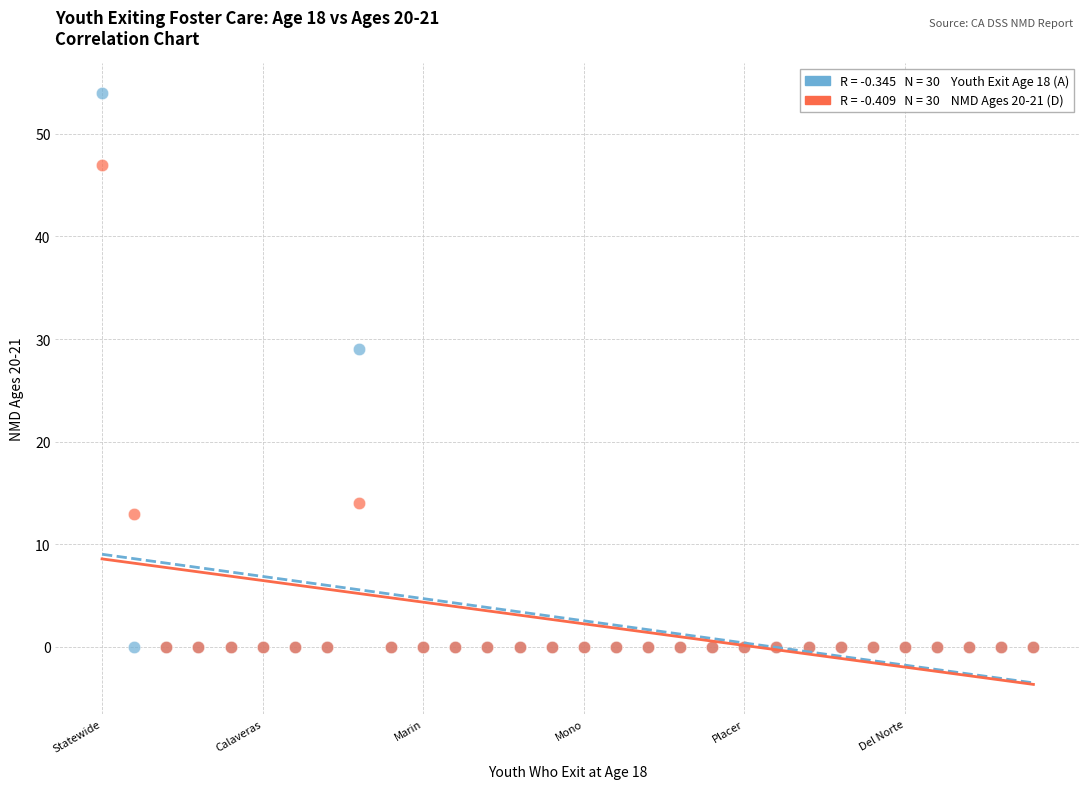

Across all series, what Y value is closest to 27?

29